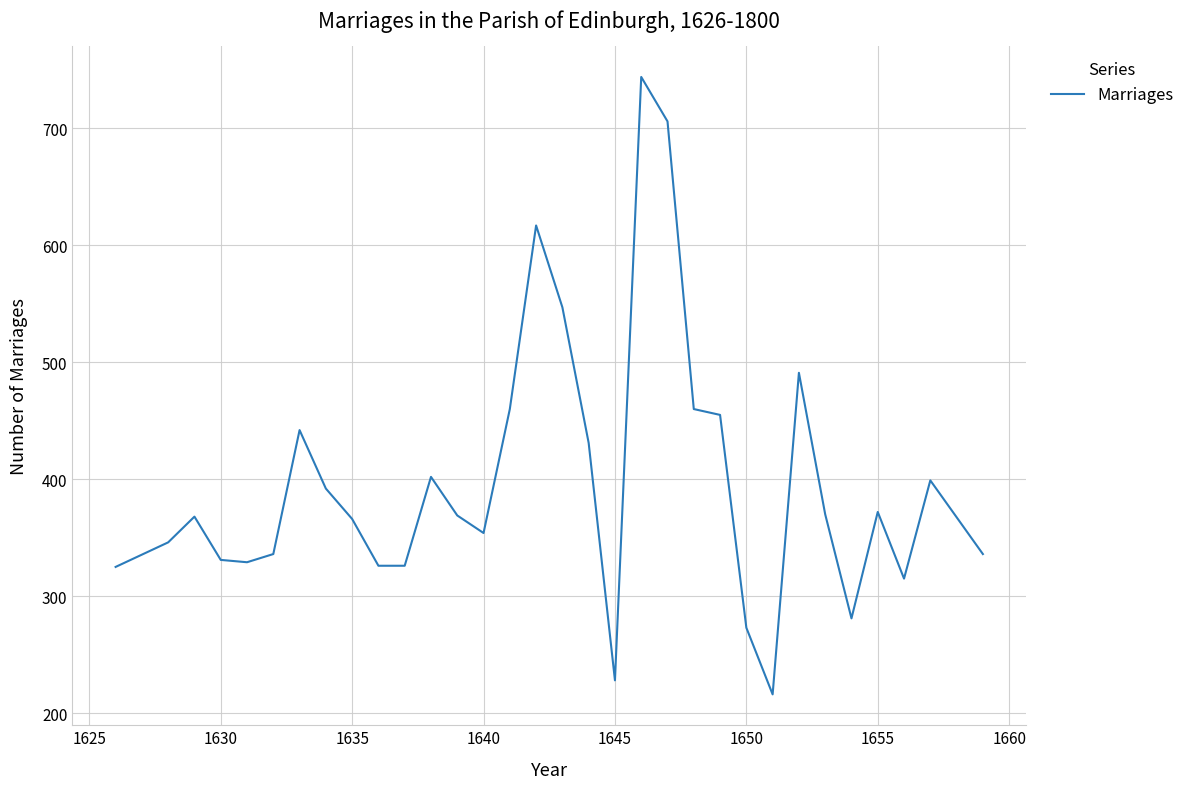

What is the maximum value shown in the chart?

744